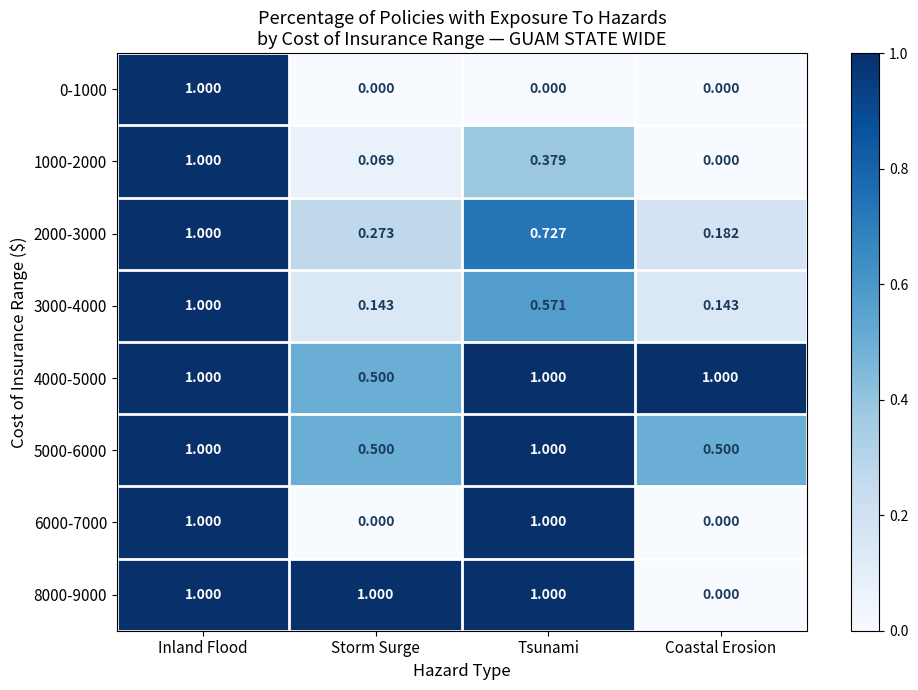

Which category has the highest value in the 3000-4000 series?

Inland Flood